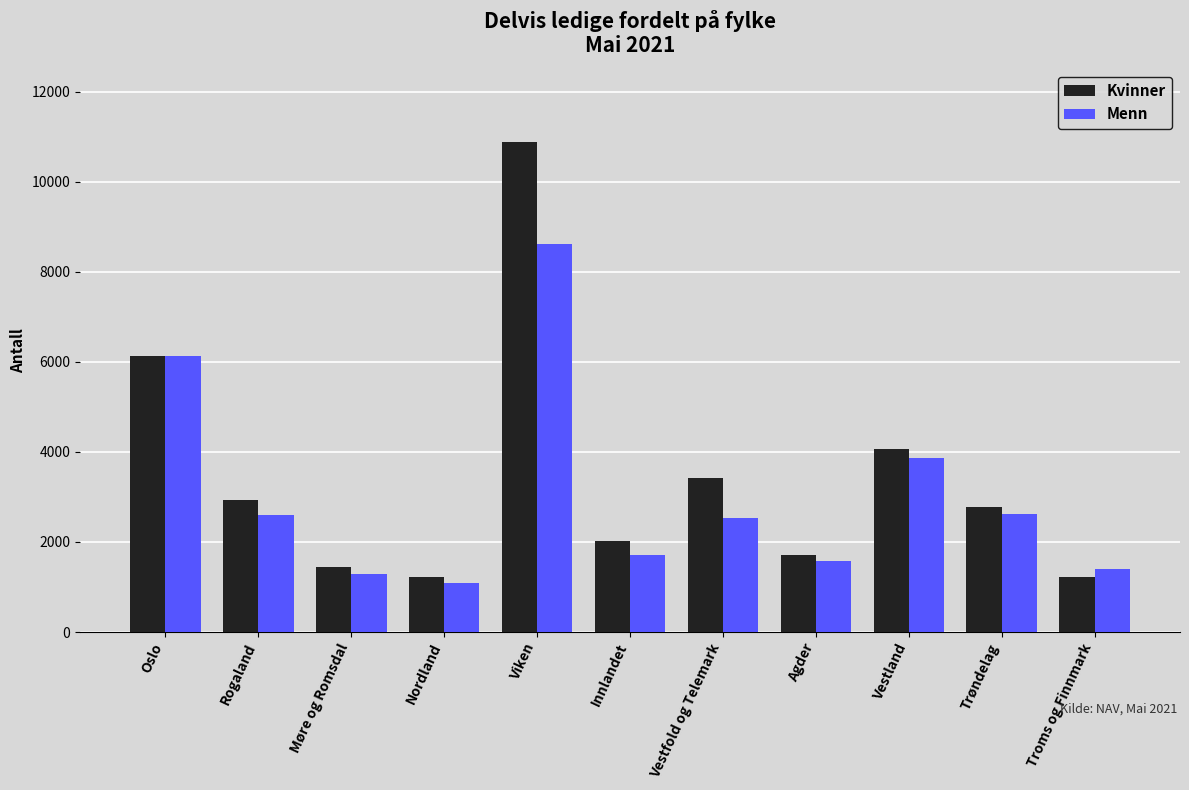

What is the greatest value displayed?

10882